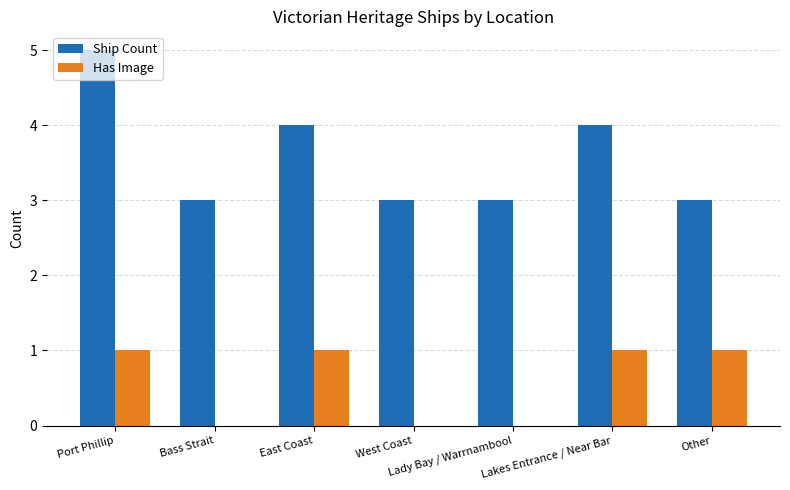

What is the sum of the Ship Count values at Lady Bay / Warrnambool and West Coast?

6